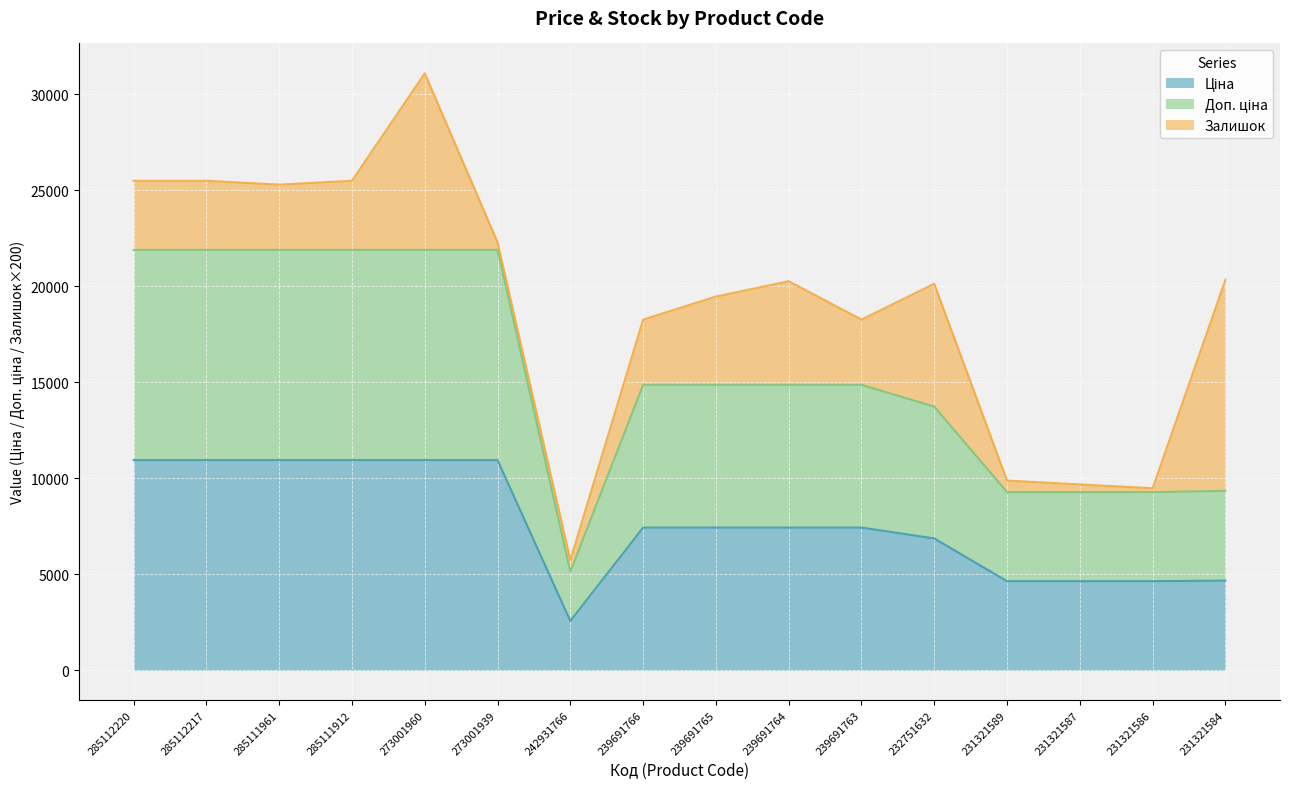

True or false: Ціна has a value of 2572.0 at 242931766.

True